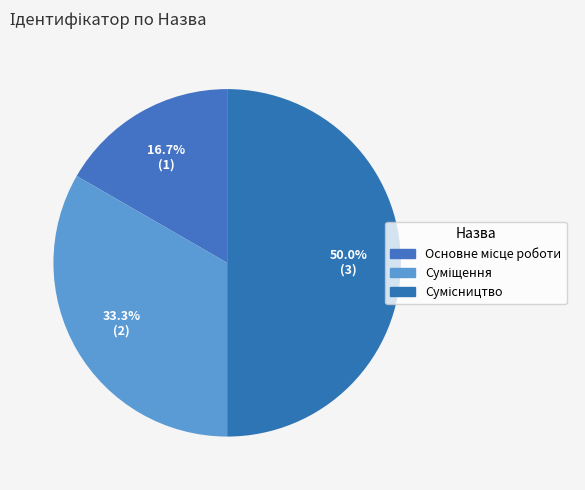

What is the total percentage of Суміщення and Основне місце роботи?

50.0%